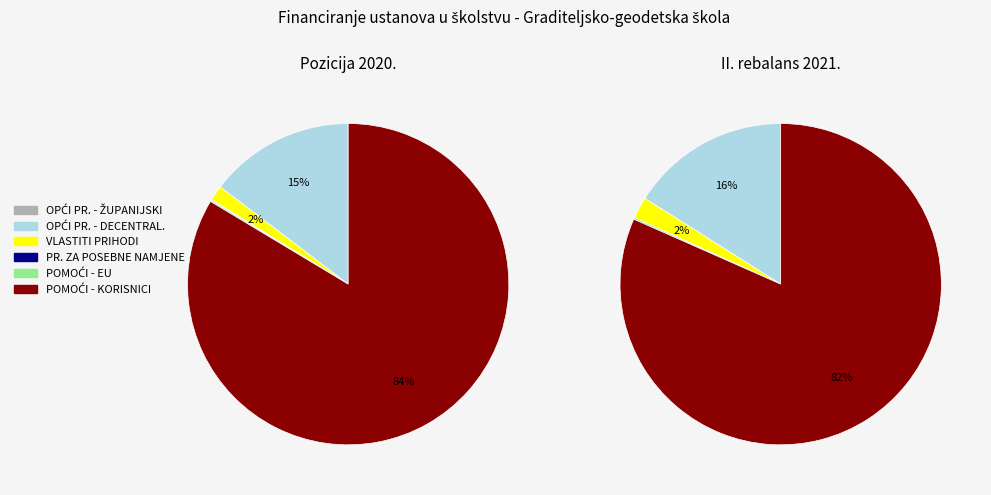

Count the number of slices in the pie.

6